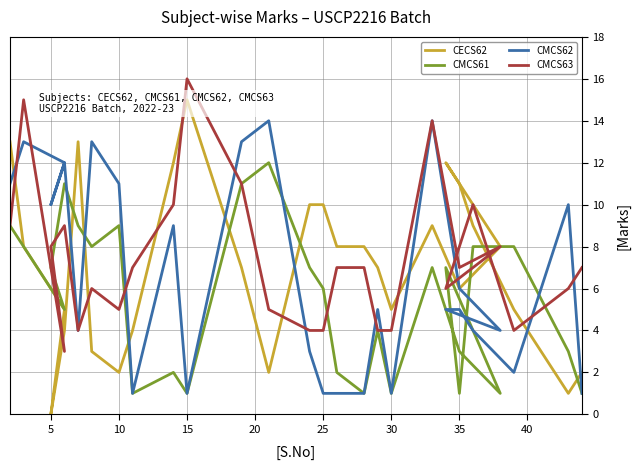

What is the label of the 8th point from the right?

35